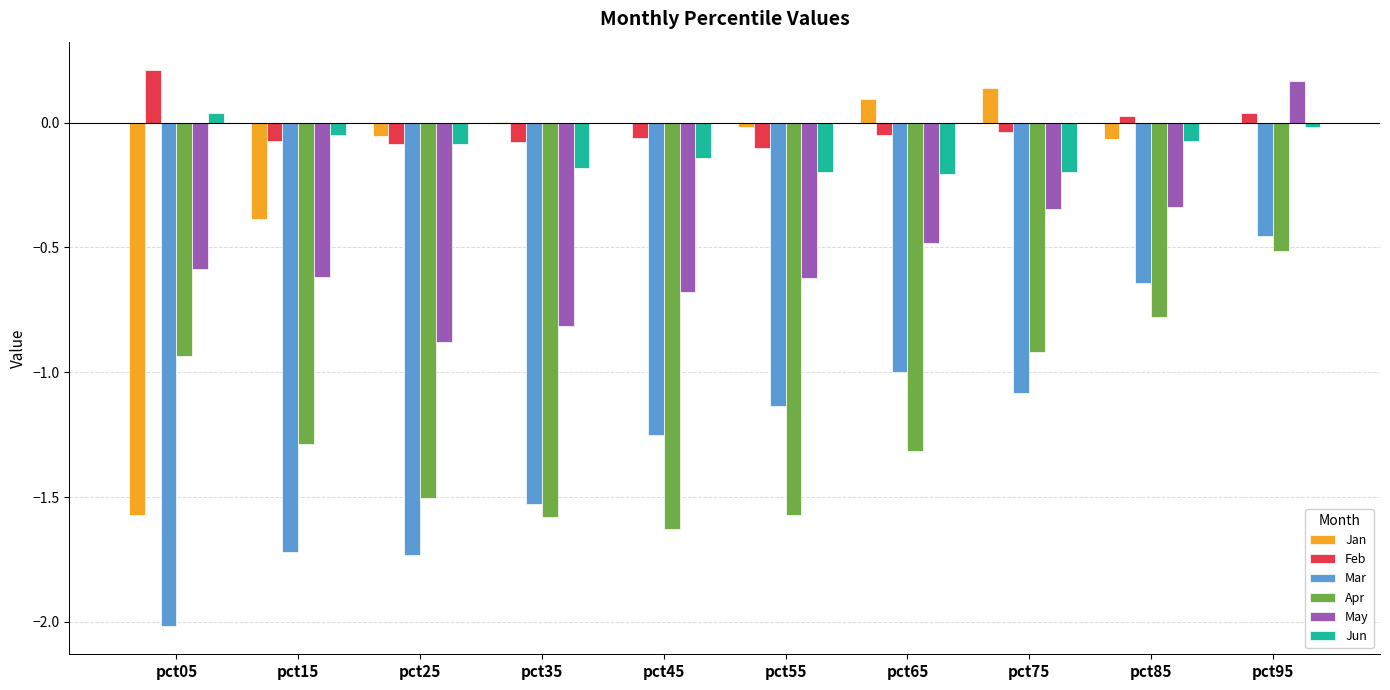

What is the sum of all Feb values?

-0.2